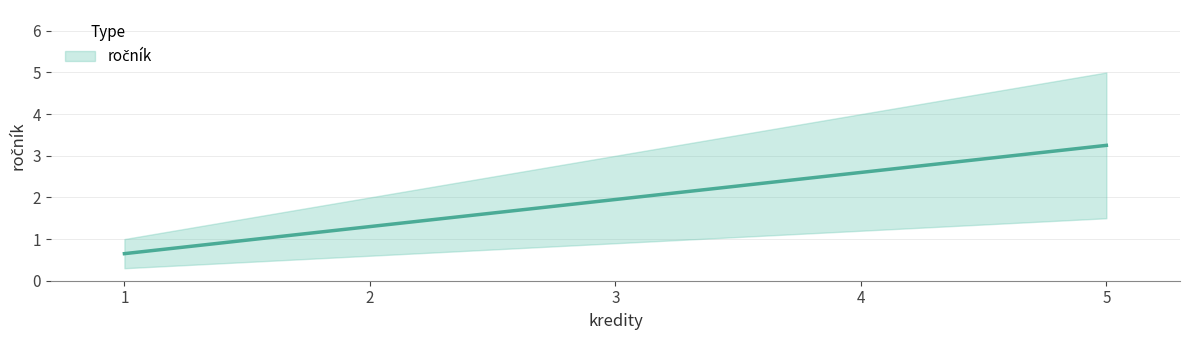

Which label corresponds to the smallest value in the chart?

1